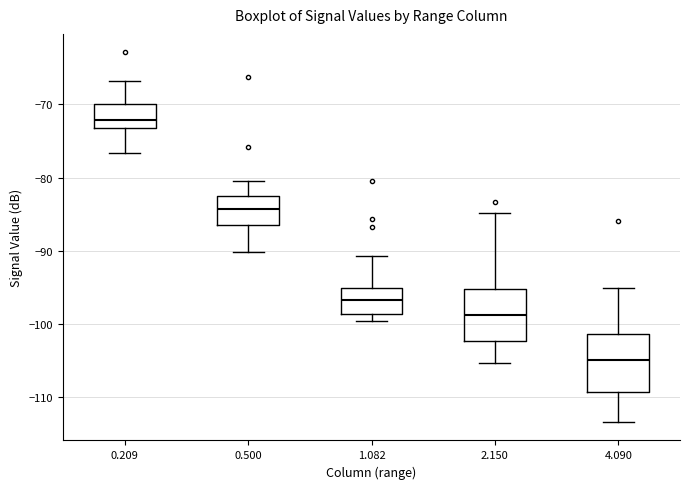

Reading left to right, transcribe this box plot: for each box, give where its median line is, the range the box spans, and where its two whiskers end, as read against the y-axis. The values are not printed on the chart, so give them approximately, as read against the axis.

0.209: median -72, box -73 to -70, whiskers -77 to -67
0.500: median -84, box -86 to -82, whiskers -90 to -80
1.082: median -97, box -99 to -95, whiskers -100 to -91
2.150: median -99, box -102 to -95, whiskers -105 to -85
4.090: median -105, box -109 to -101, whiskers -113 to -95